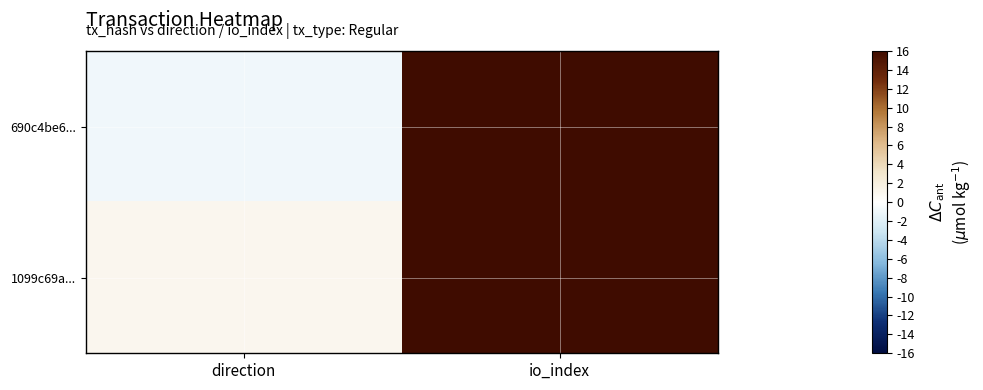

Which label corresponds to the smallest value in the chart?

direction